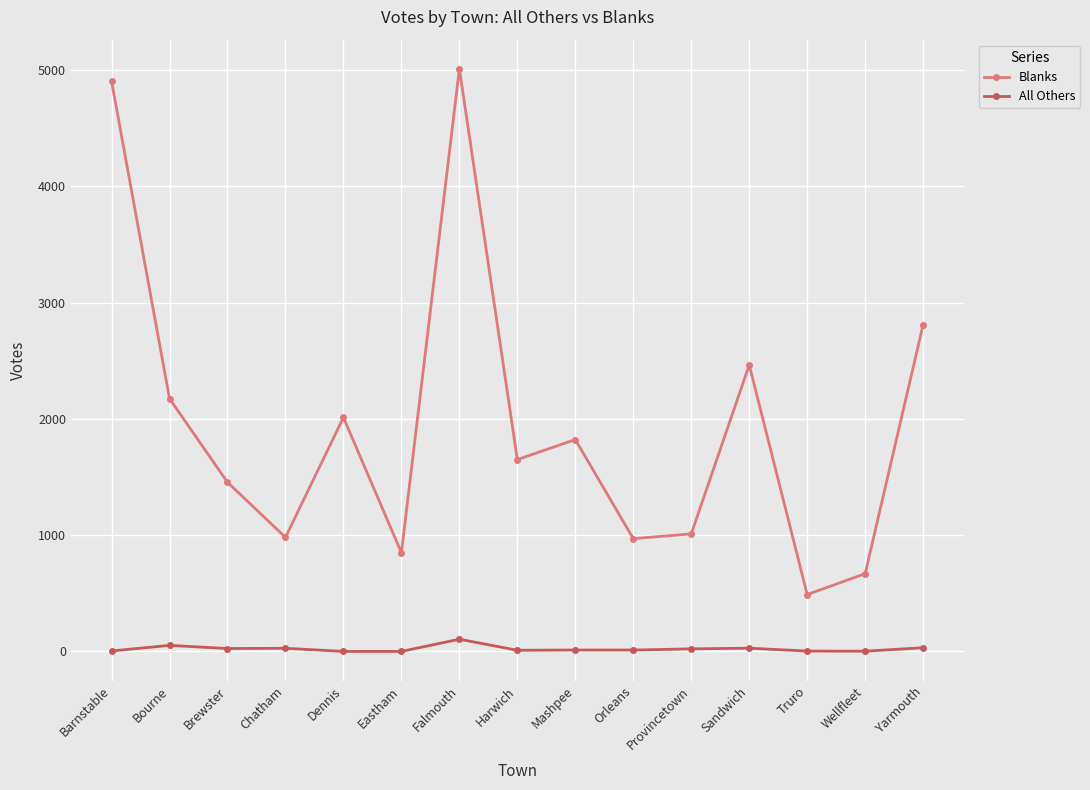

Which label corresponds to the largest value in the chart?

Falmouth